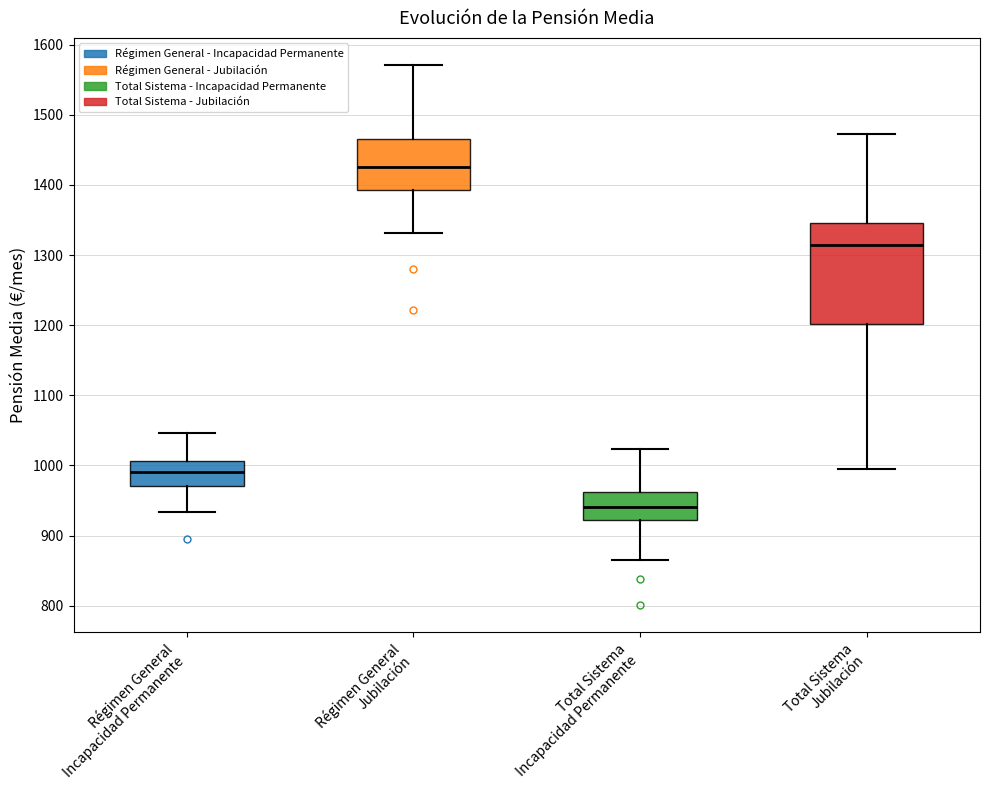

Reading left to right, transcribe this box plot: for each box, give where its median line is, the range the box spans, and where its two whiskers end, as read against the y-axis. The values are not printed on the chart, so give them approximately, as read against the axis.

Régimen General Incapacidad Permanente: median 990, box 970 to 1010, whiskers 930 to 1050
Régimen General Jubilación: median 1430, box 1390 to 1470, whiskers 1330 to 1570
Total Sistema Incapacidad Permanente: median 940, box 920 to 960, whiskers 860 to 1020
Total Sistema Jubilación: median 1310, box 1200 to 1350, whiskers 990 to 1470